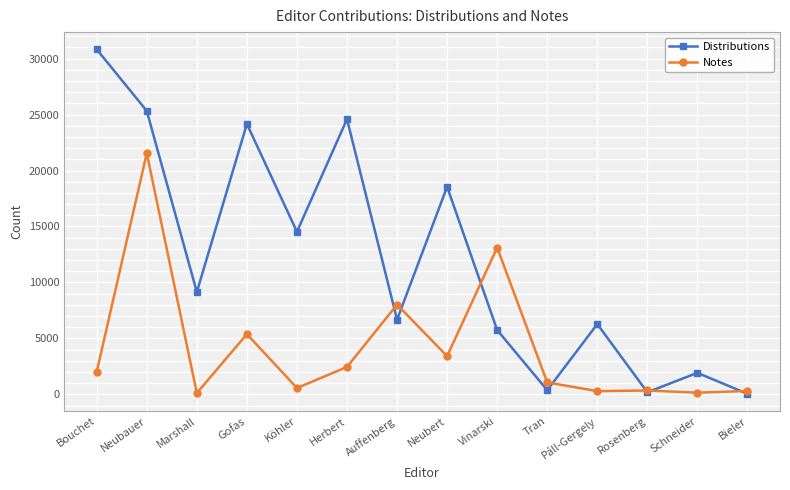

What is the smallest value displayed?

44